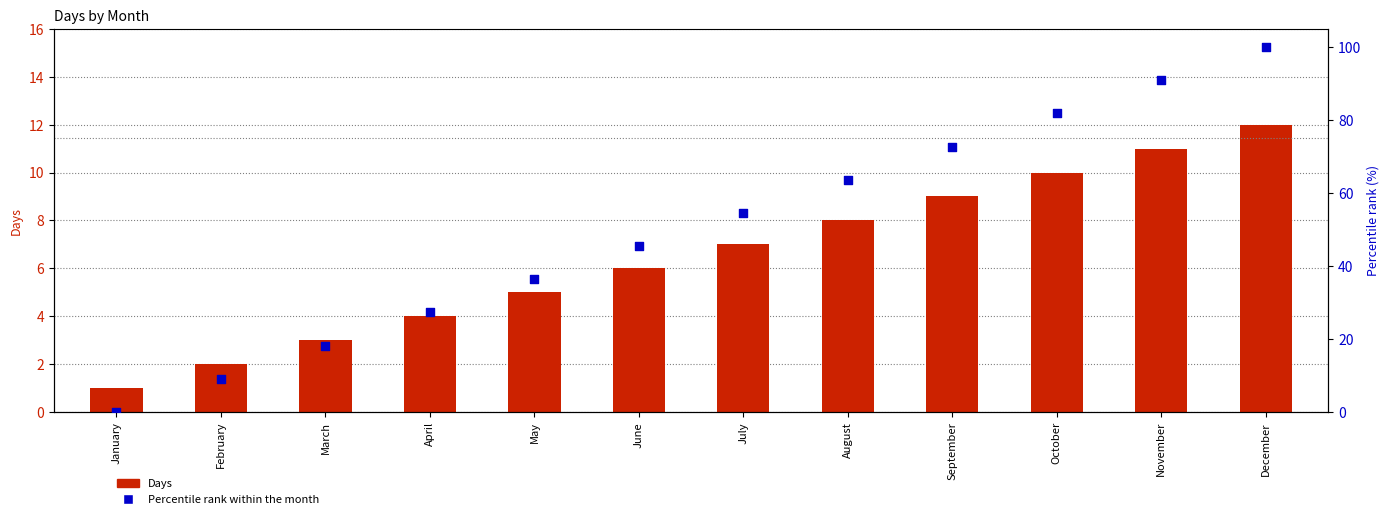

Which series contains the highest Y value?

Percentile rank